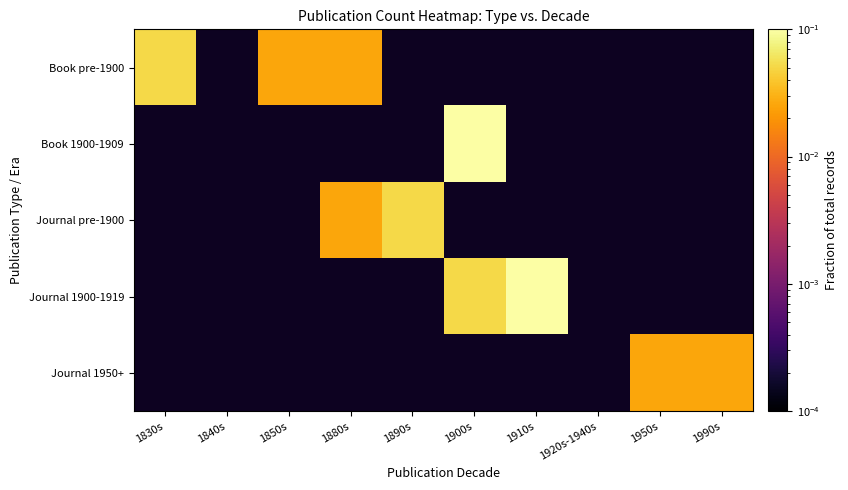

Which has a higher value, 1880s or 1890s?

1890s